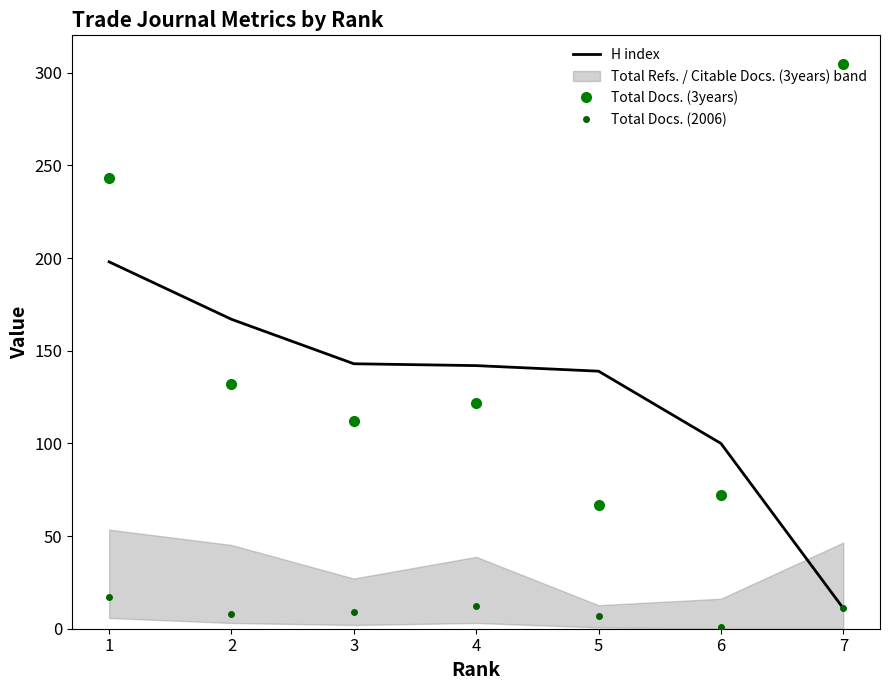

What is the value of the Total Docs. (3years) point at the 7th from the left?

305